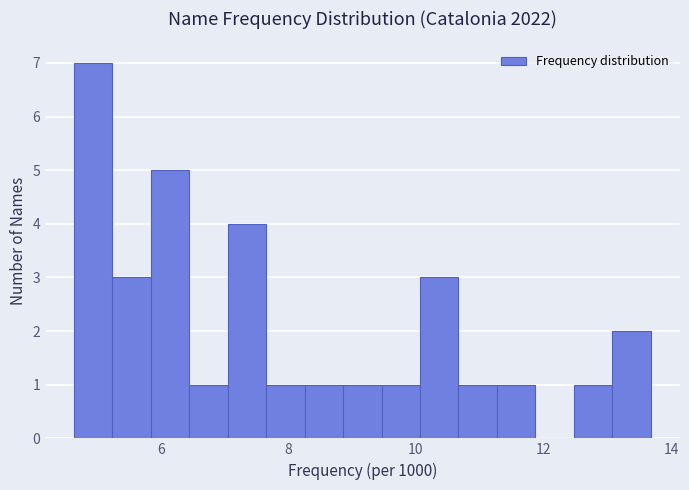

Around what value on the x-axis is the tallest bar? Give the approximate position of its centre, as read against the axis.

5.0